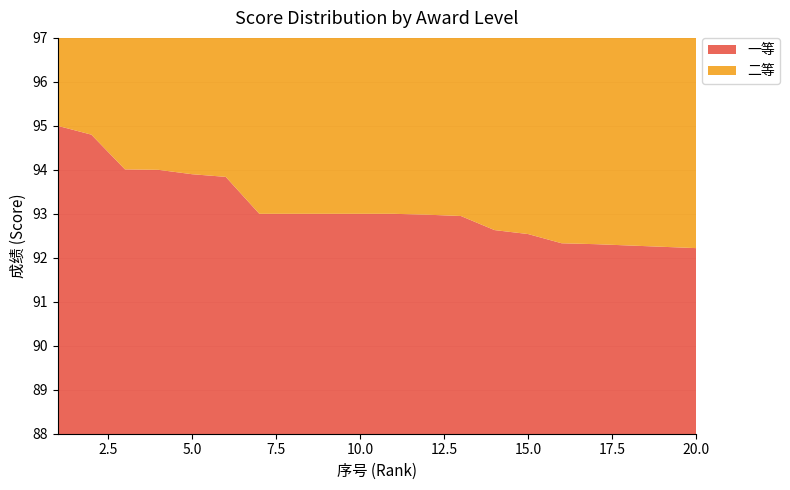

Reading left to right, extract all data points from this chart.

一等: 95.0	94.8	94.0	94.0	93.9	93.8	93.0	93.0	93.0	93.0	93.0	93.0	93.0	92.6	92.5	92.3	92.3	92.3	92.2	92.2
二等: 92.2	92.2	92.2	92.2	92.1	92.1	92.0	92.0	92.0	92.0	92.0	92.0	92.0	92.0	92.0	91.9	91.9	91.8	91.8	91.7